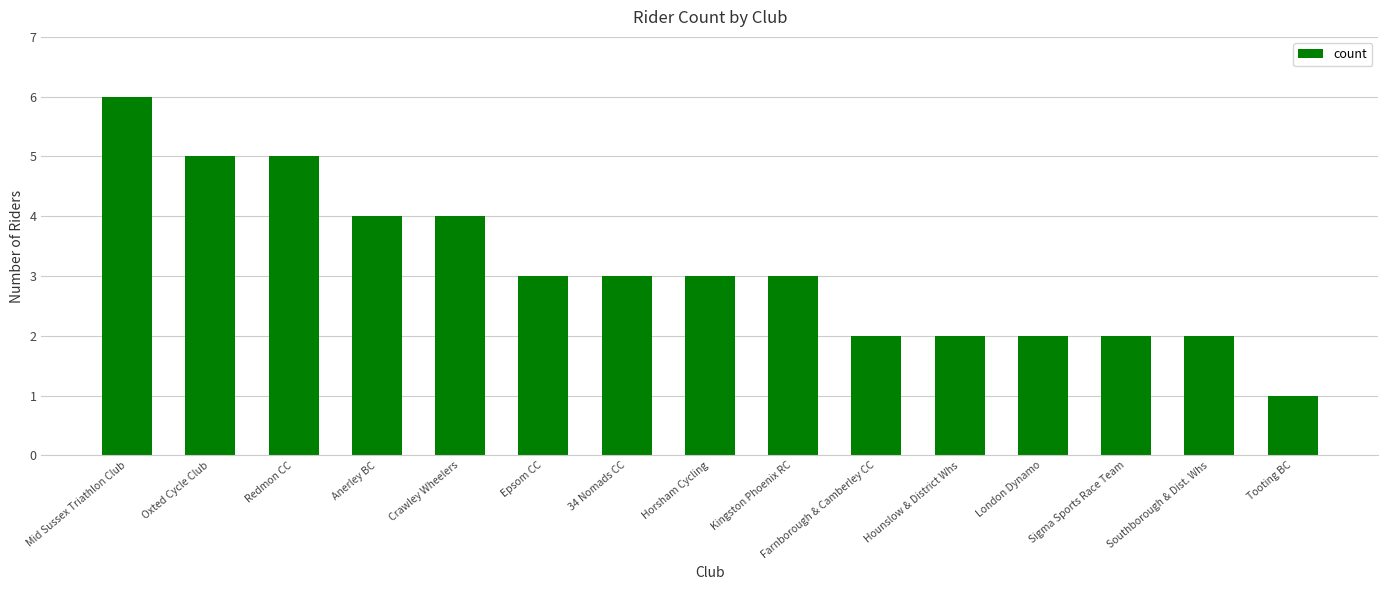

Between Mid Sussex Triathlon Club and Oxted Cycle Club, which is larger?

Mid Sussex Triathlon Club